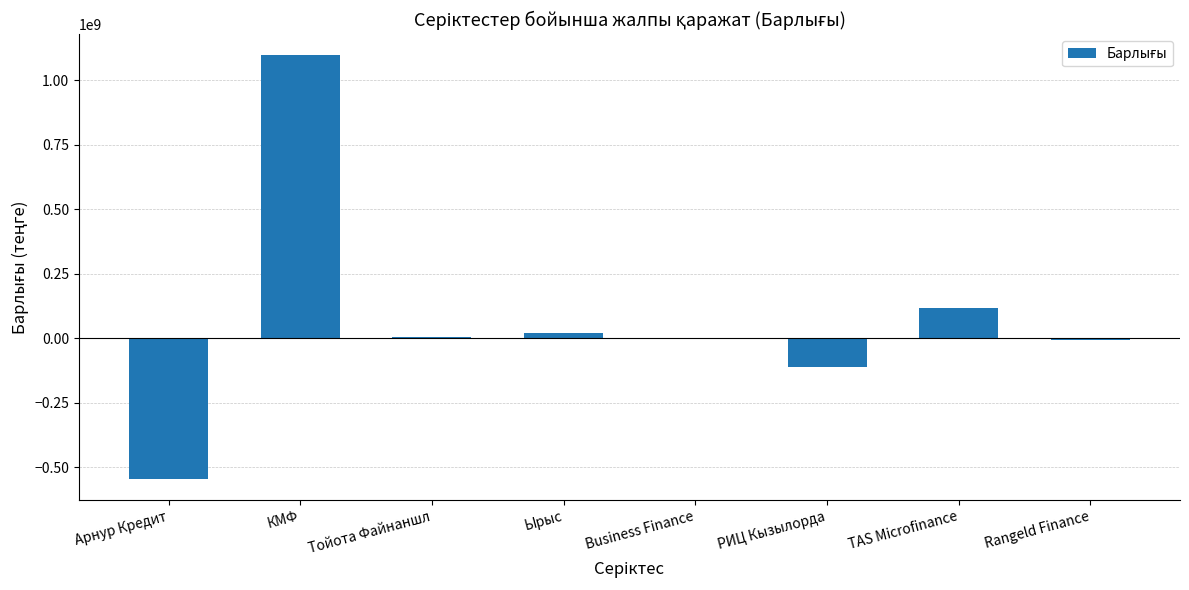

The value at Арнур Кредит is -117938064.8. True or false?

False